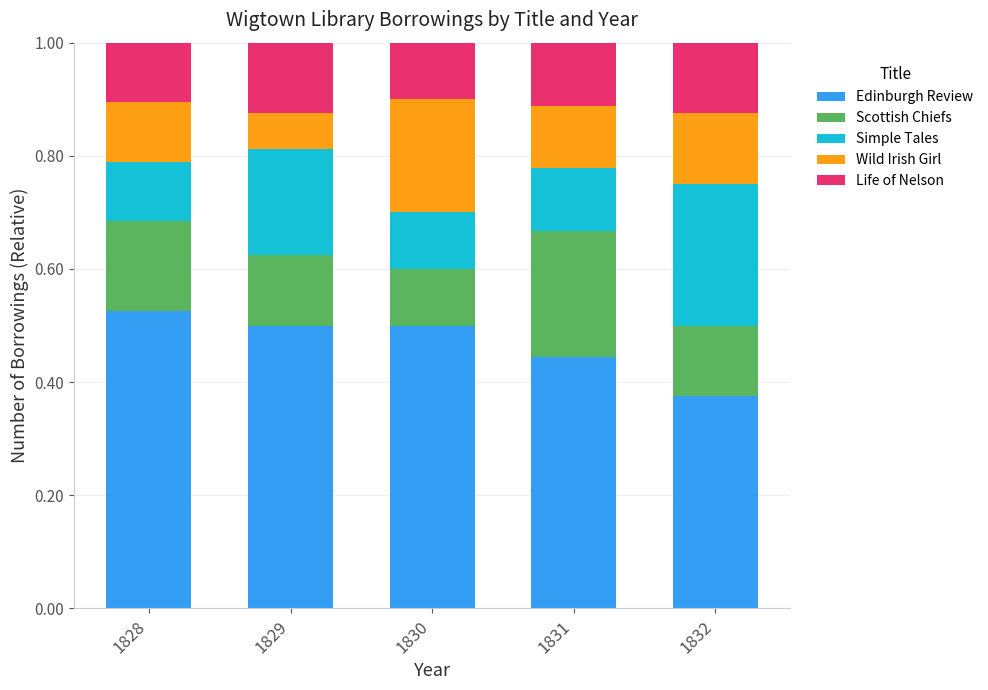

What is the total value across all series at 1831?

1.0